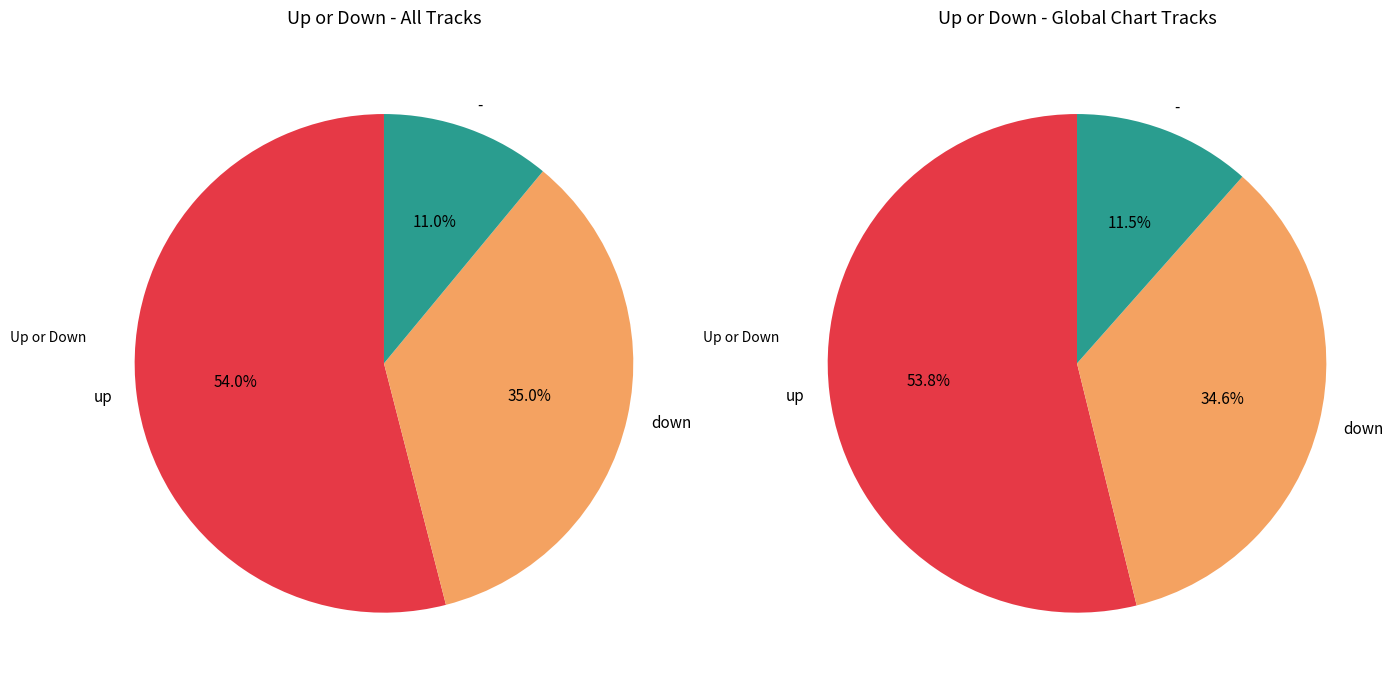

To the nearest percent, what percentage of the pie is up?

54%